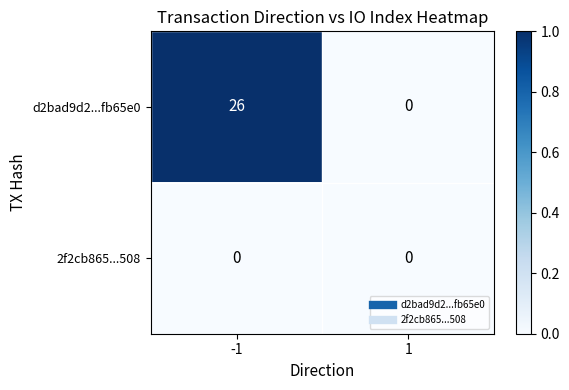

How many data points does each series have?

2